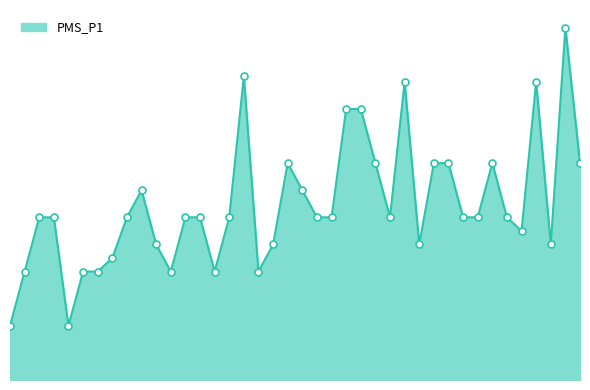

Is this an area chart (filled region under the line)?

Yes